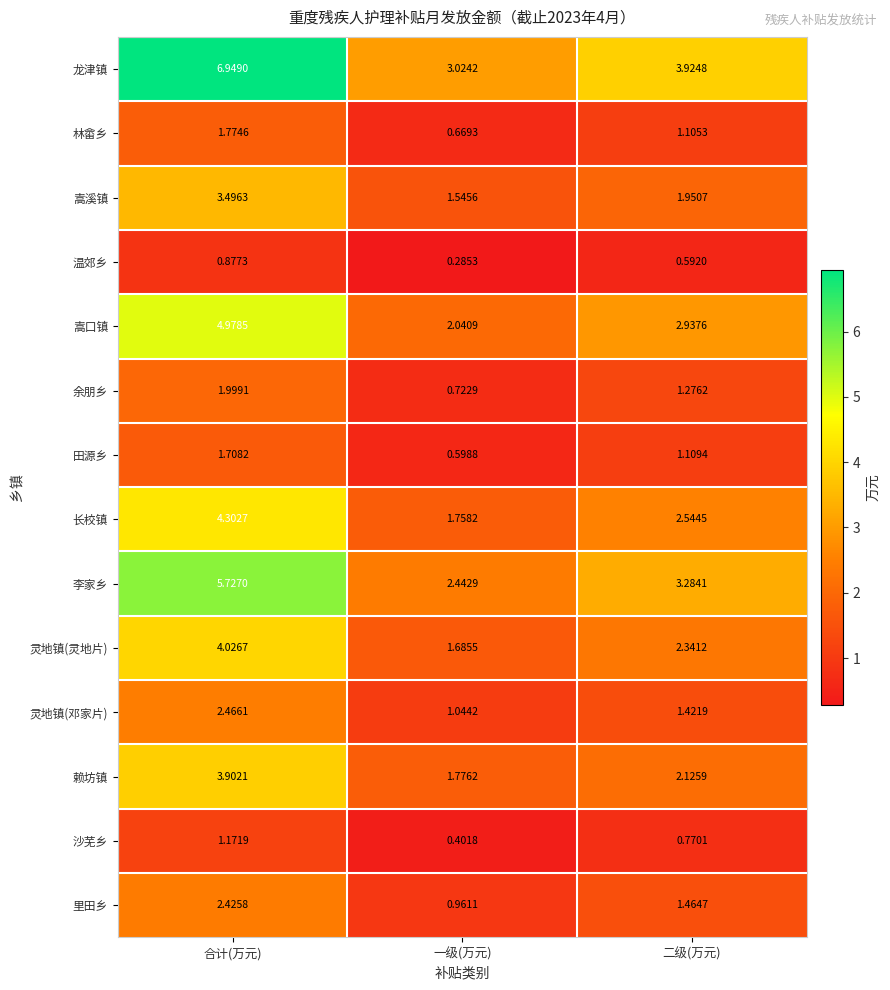

Which series has the widest spread of values?

龙津镇